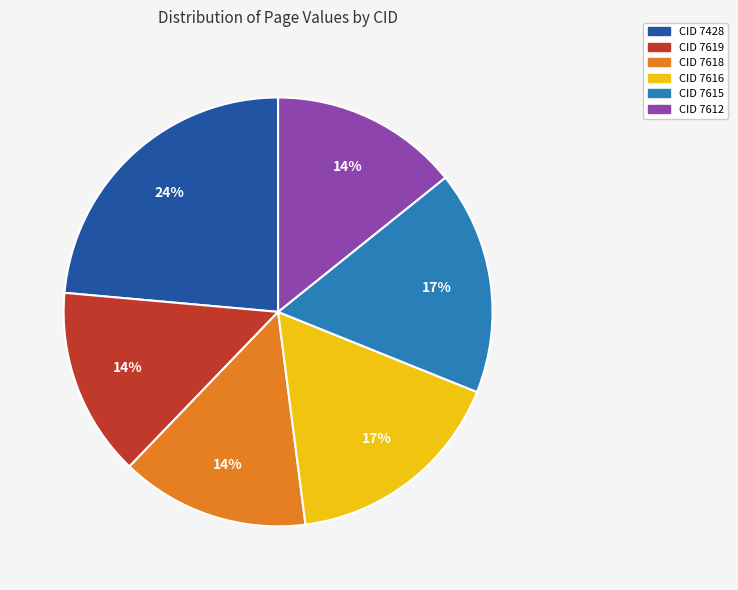

How many segments does this pie chart have?

6